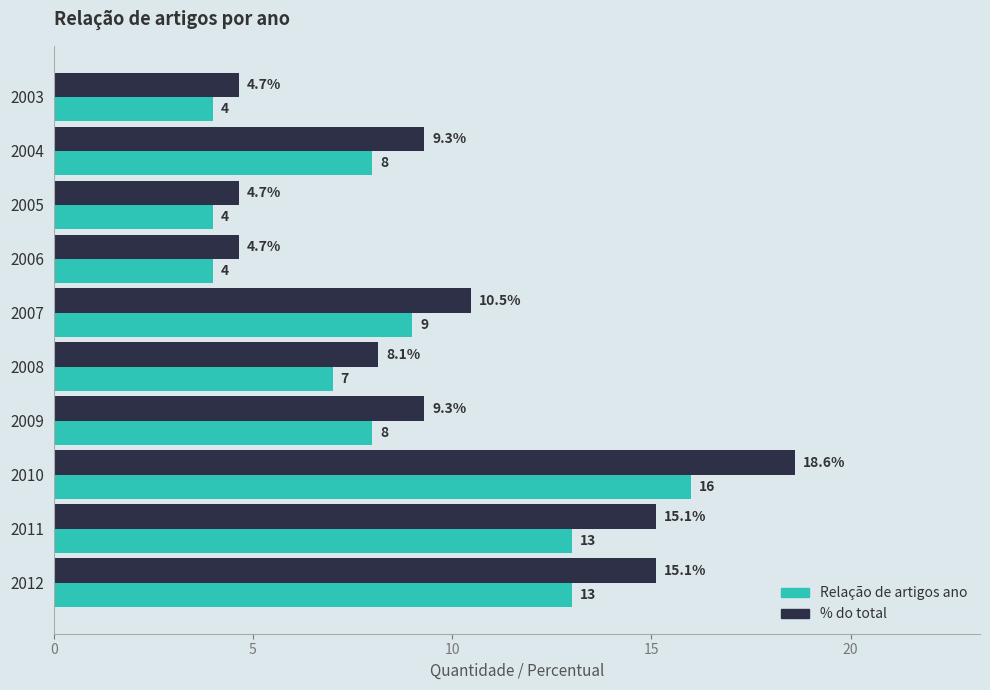

Which series has the largest total across all categories?

% do total